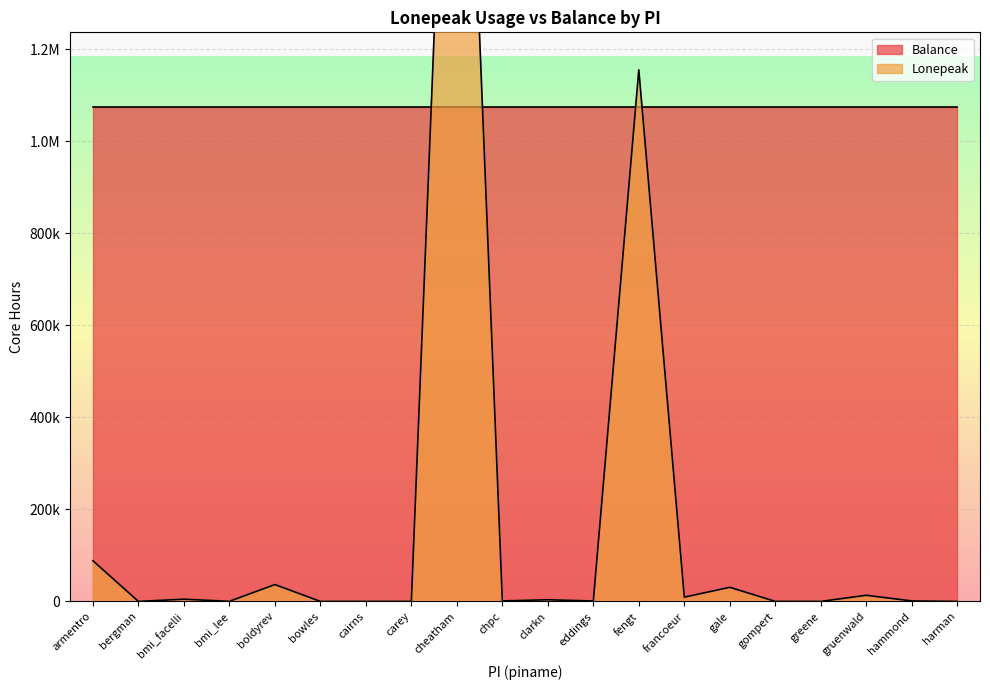

Which label corresponds to the largest value in the chart?

cheatham